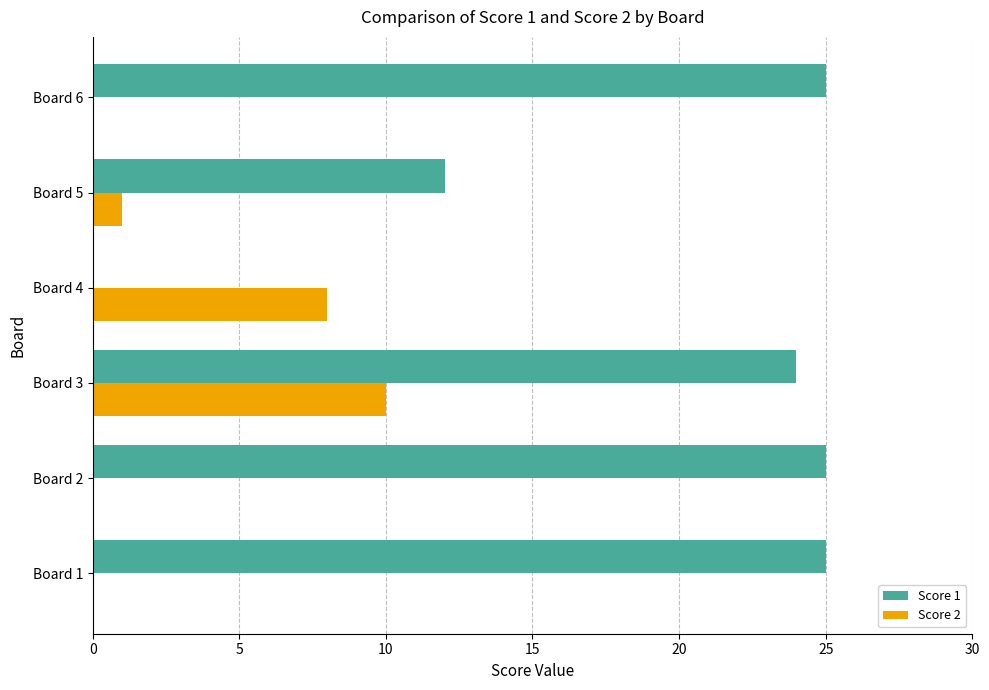

What is the maximum value for Score 2?

10